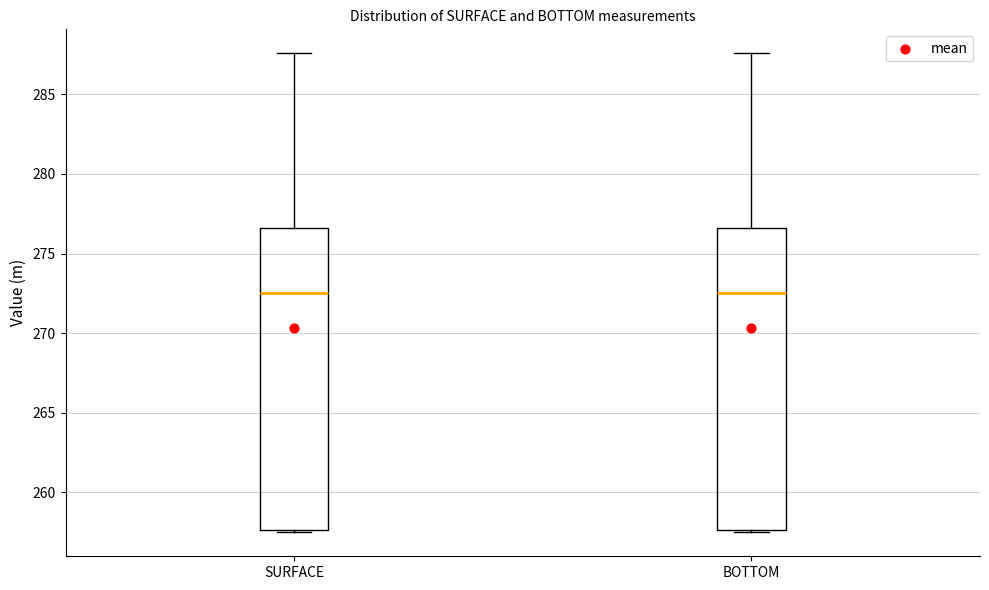

Reading left to right, read every box against the y-axis: the position of its median line, the range the box covers, and the ends of its whiskers. The values are not printed on the chart, so give them approximately, as read against the axis.

SURFACE: median 272.5, box 257.5 to 276.5, whiskers 257.5 (just below the box's lower edge) to 287.5
BOTTOM: median 272.5, box 257.5 to 276.5, whiskers 257.5 (just below the box's lower edge) to 287.5